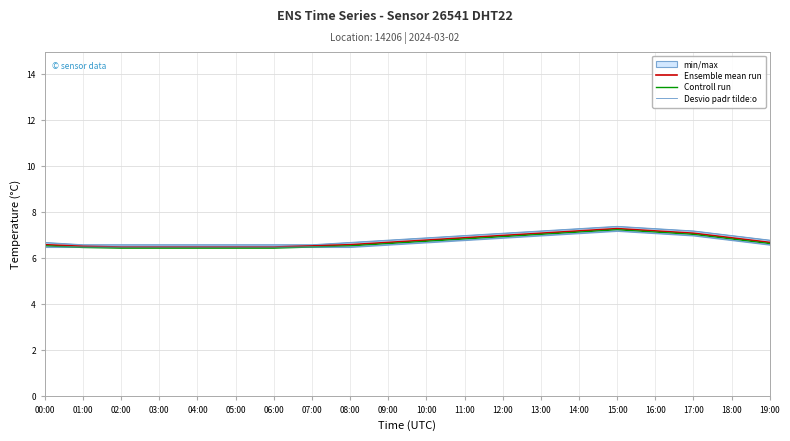

True or false: Controll run and Ensemble mean run cross at least once.

False